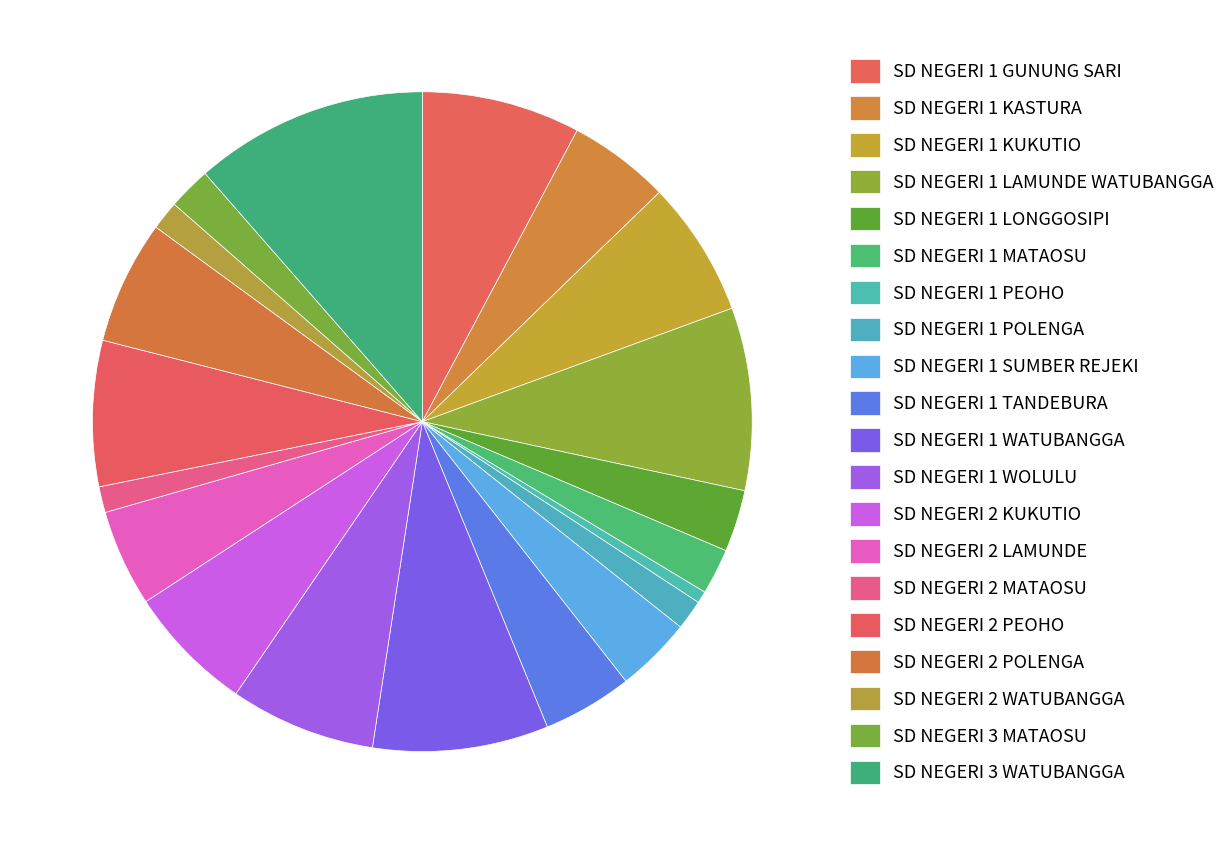

What percentage is the SD NEGERI 2 LAMUNDE slice, to the nearest percent?

5%